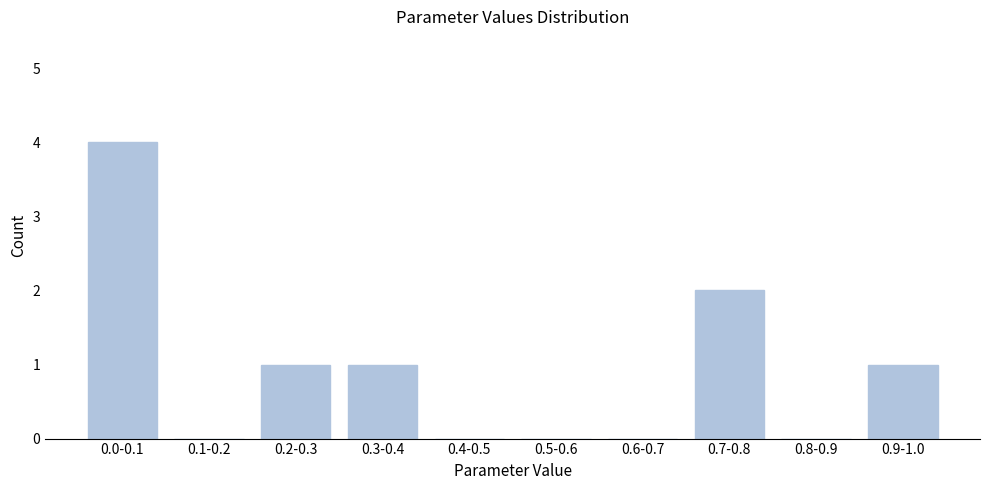

Reading left to right, transcribe all the data shown in this chart.

0.0-0.1=4	0.1-0.2=0	0.2-0.3=1	0.3-0.4=1	0.4-0.5=0	0.5-0.6=0	0.6-0.7=0	0.7-0.8=2	0.8-0.9=0	0.9-1.0=1